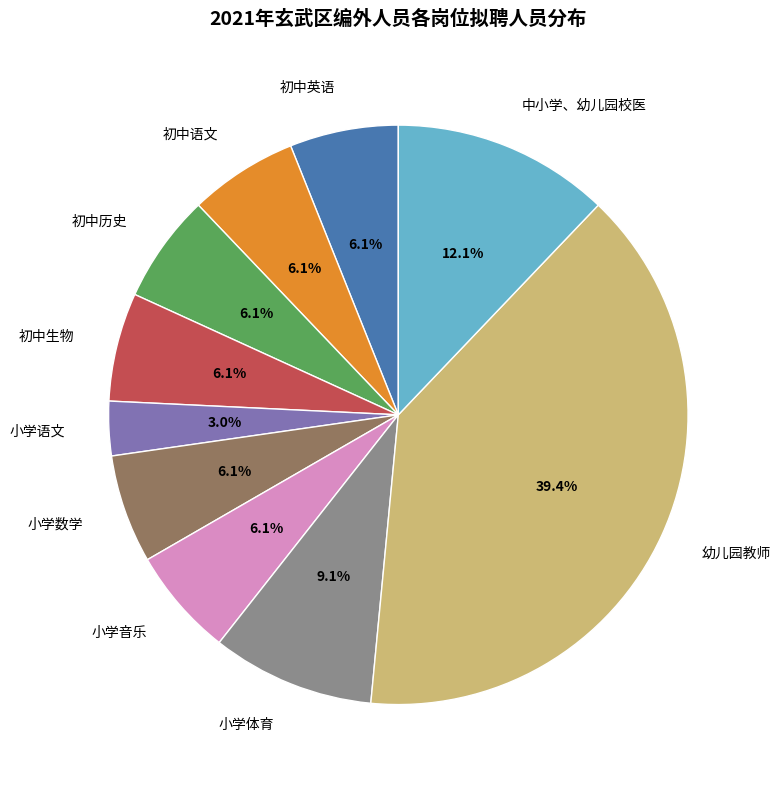

What is the smallest slice in the pie chart?

小学语文